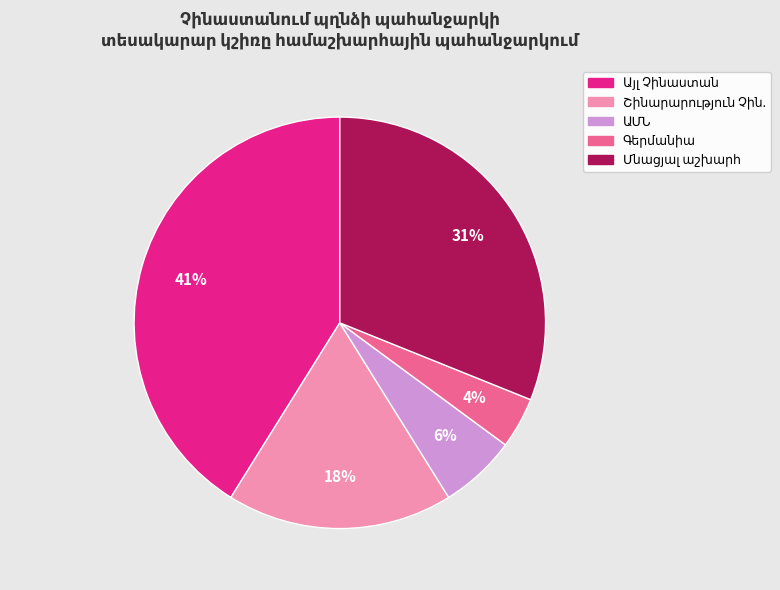

To the nearest percent, what is the difference between the largest and smallest slice percentages?

37%